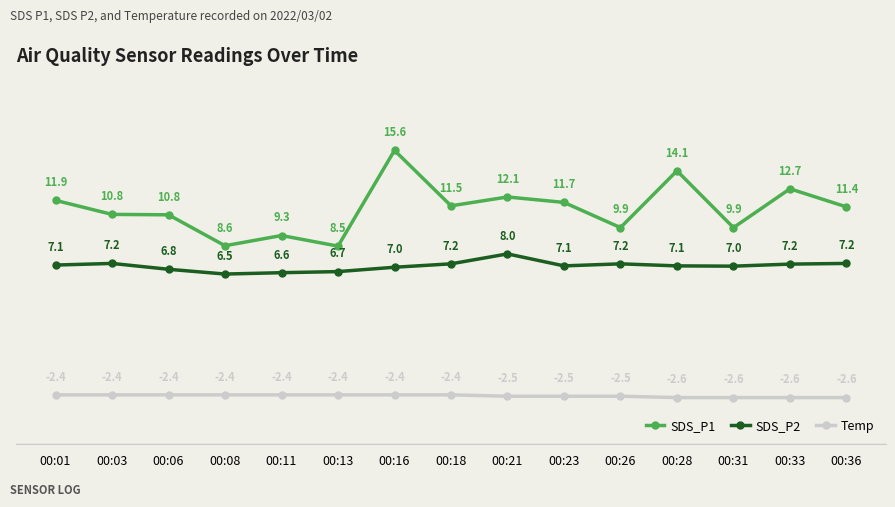

What is the difference between the maximum and minimum values in the Temp series?

0.2